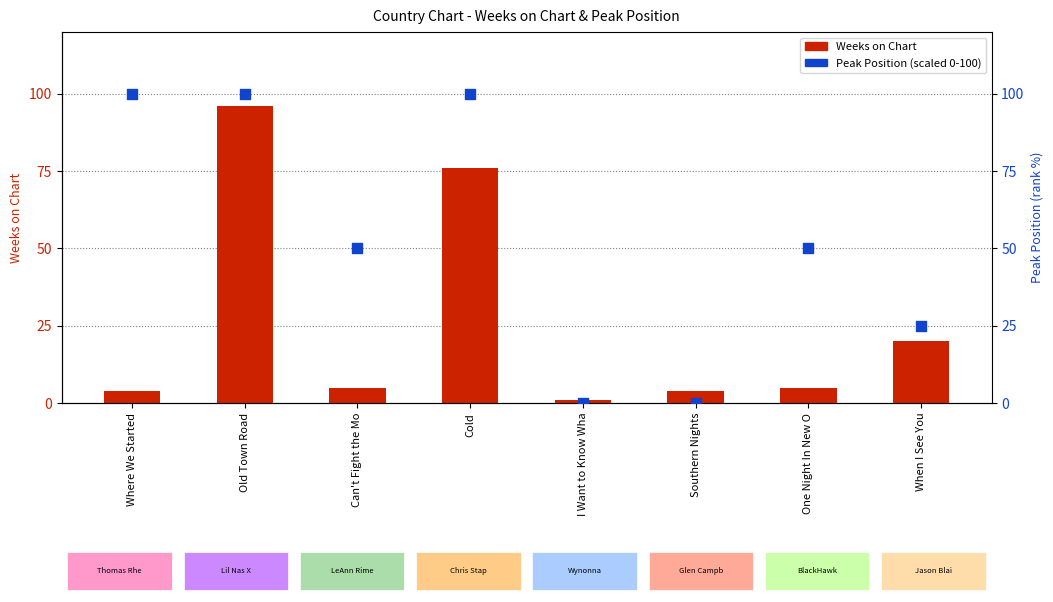

At which category is the sum across all series the highest?

Old Town Road